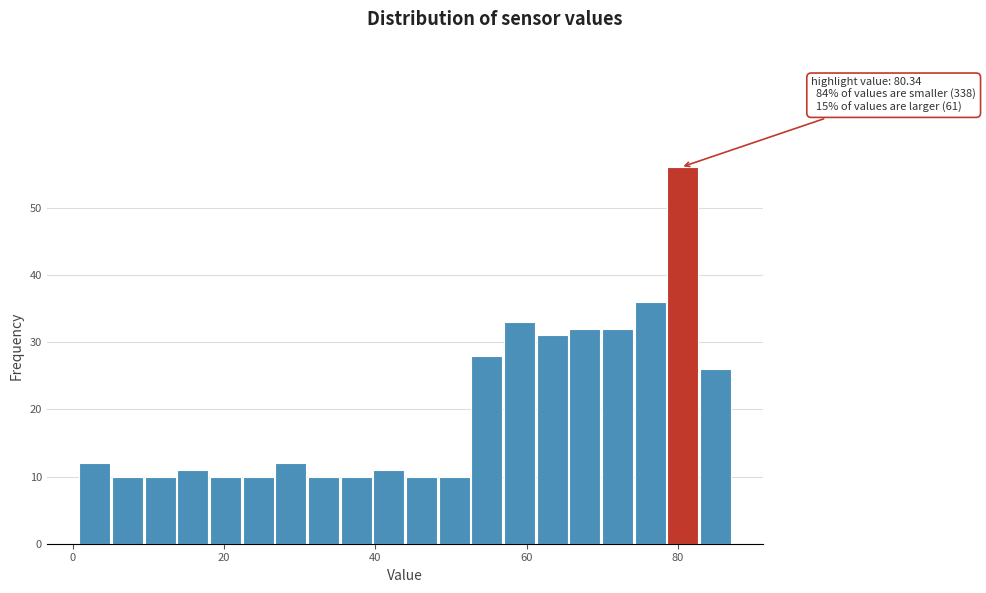

Read against the x-axis, roughly where is the centre of the tallest bar?

80